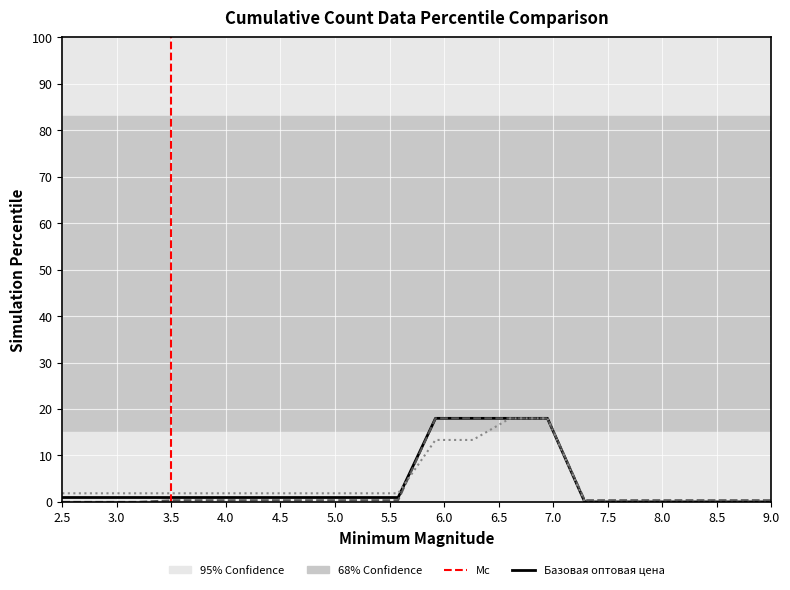

Is this an area chart (filled region under the line)?

No